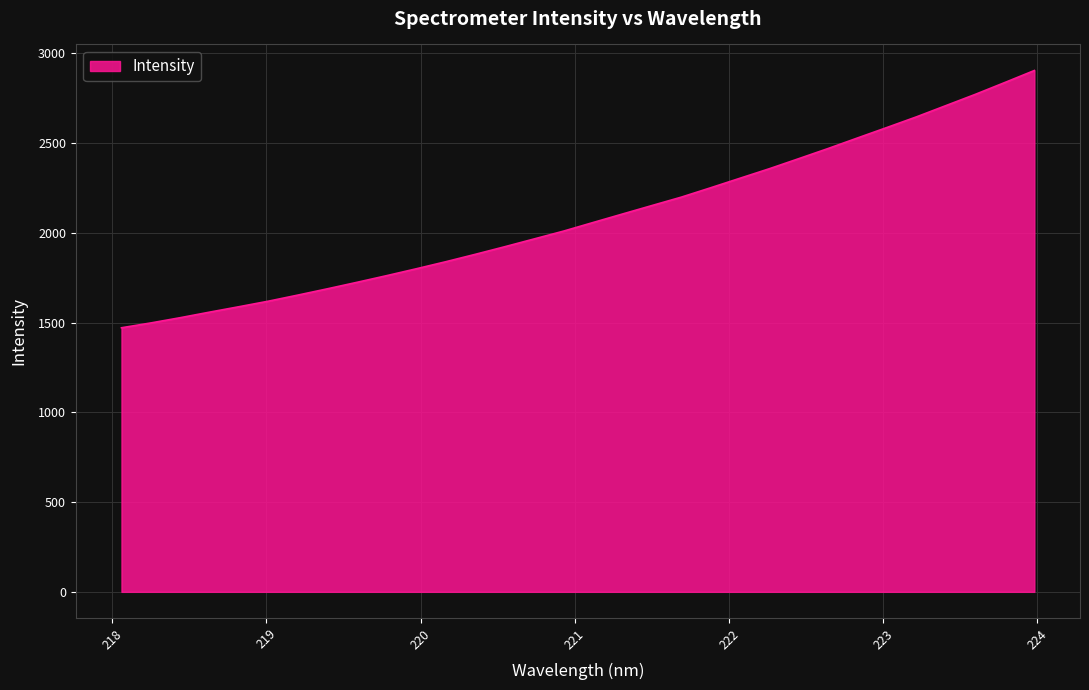

What is the difference between the maximum and minimum values?

1432.8